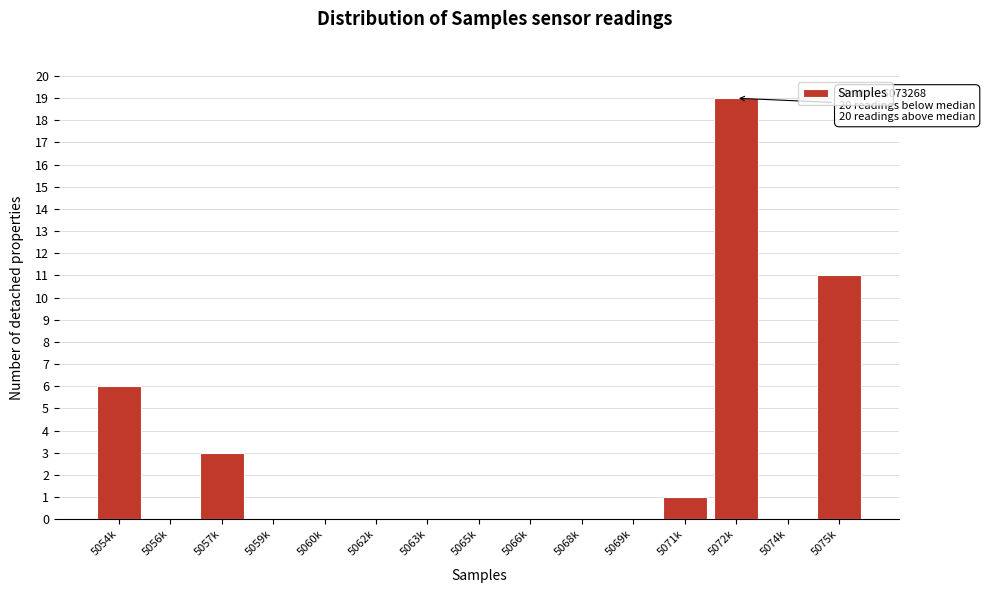

Reading left to right, what are all the values shown in this chart?

5054k=6	5056k=0	5057k=3	5059k=0	5060k=0	5062k=0	5063k=0	5065k=0	5066k=0	5068k=0	5069k=0	5071k=1	5072k=19	5074k=0	5075k=11